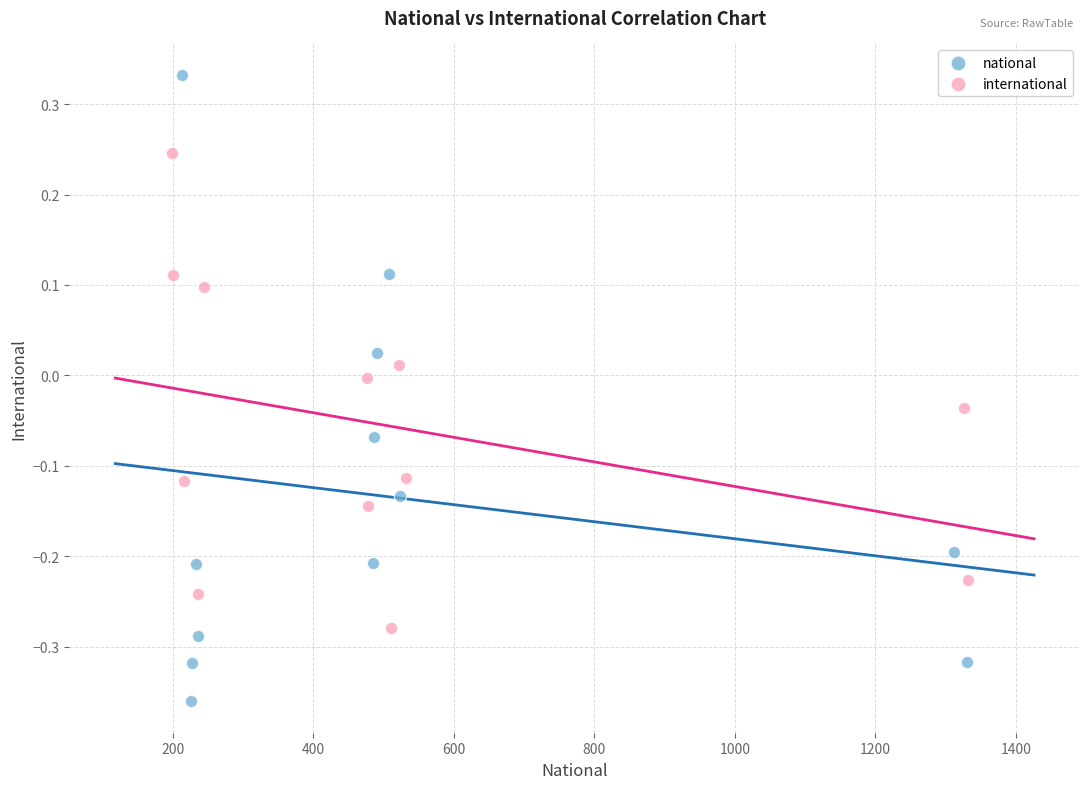

What are all the series names shown in the legend?

national, international